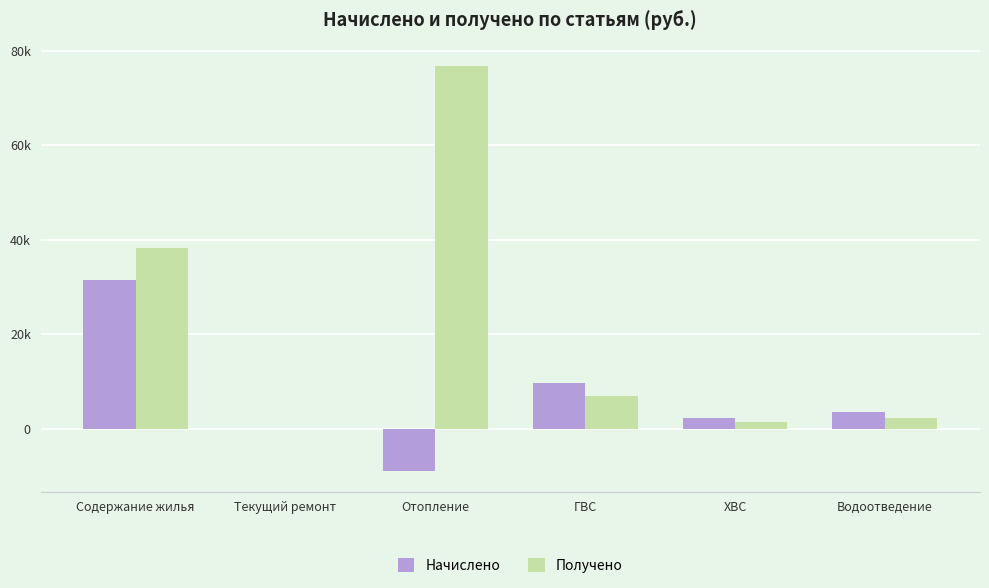

What is the sum of the Начислено values at ХВС and Водоотведение?

5826.9